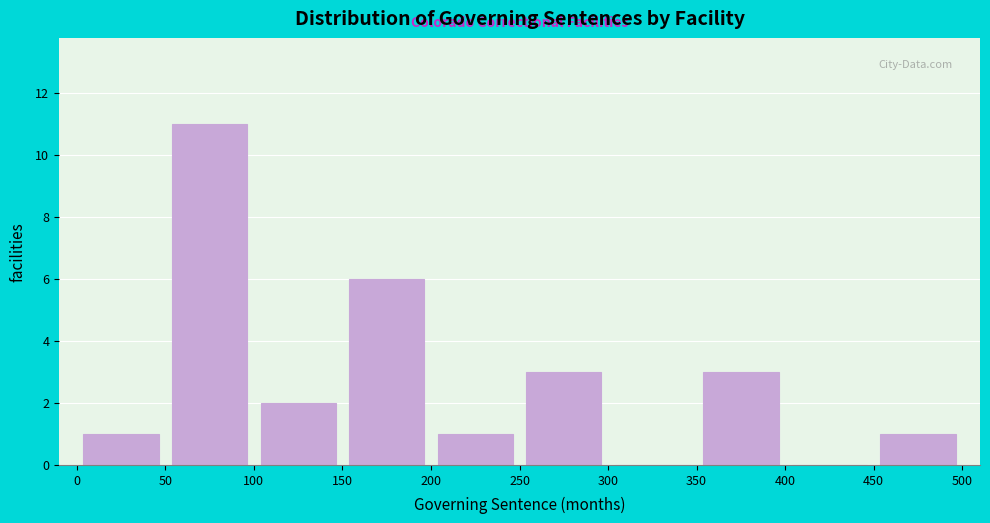

How tall is the bar that spans 100 to 150 on the x-axis? The values are not printed on the chart, so give them approximately, as read against the axis.

2